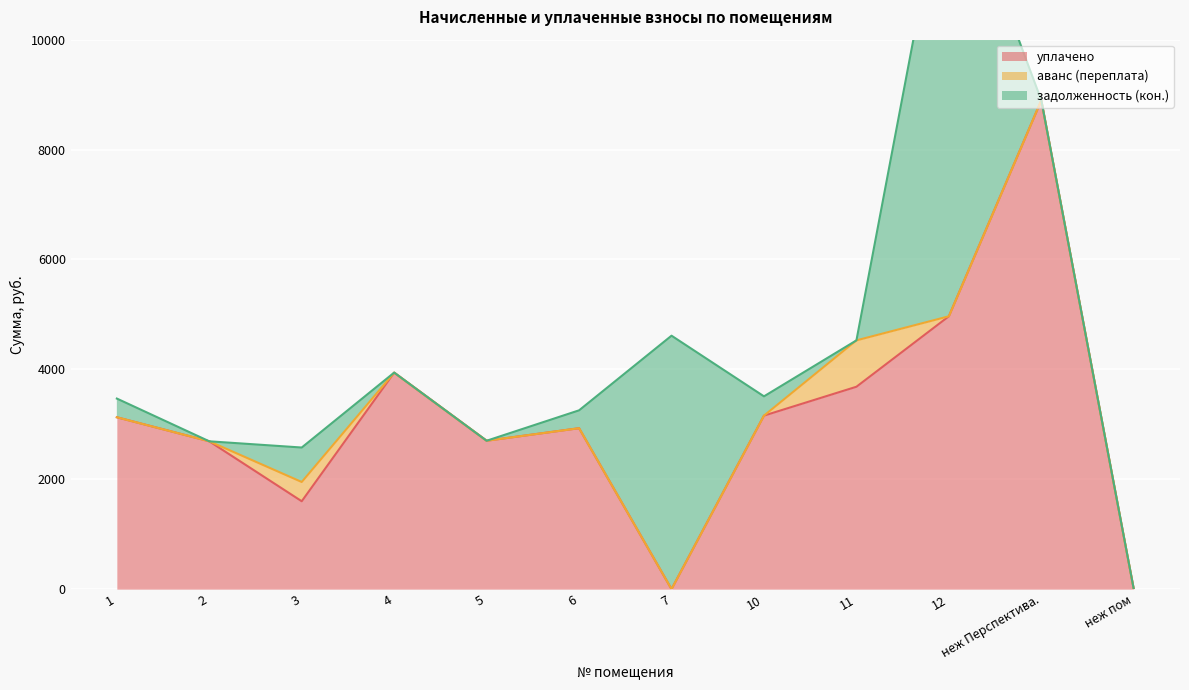

What is the total value across all series at 4?

3940.9